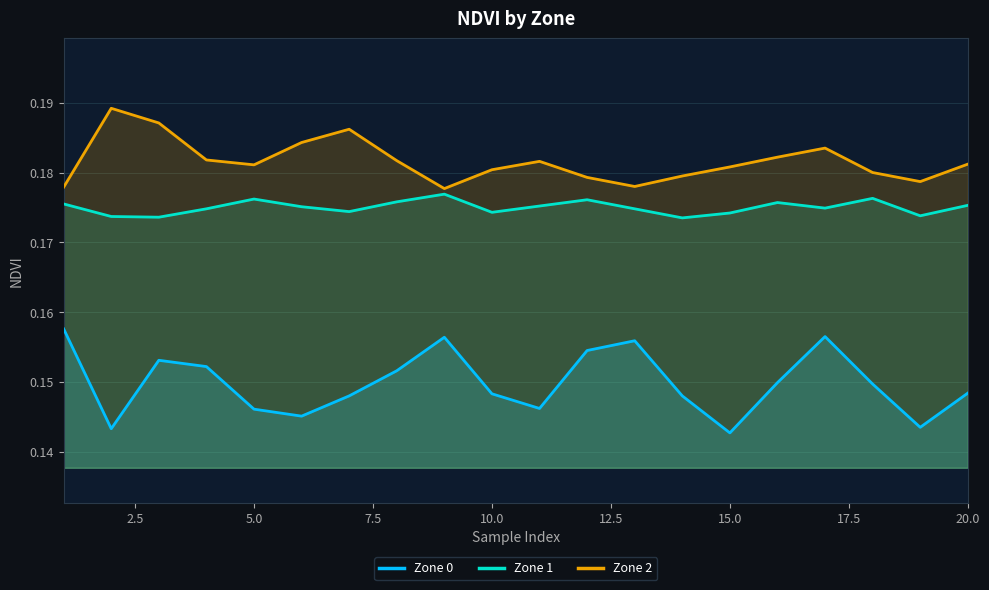

Rank the series by their maximum value, from lowest to highest.

Zone 0, Zone 1, Zone 2